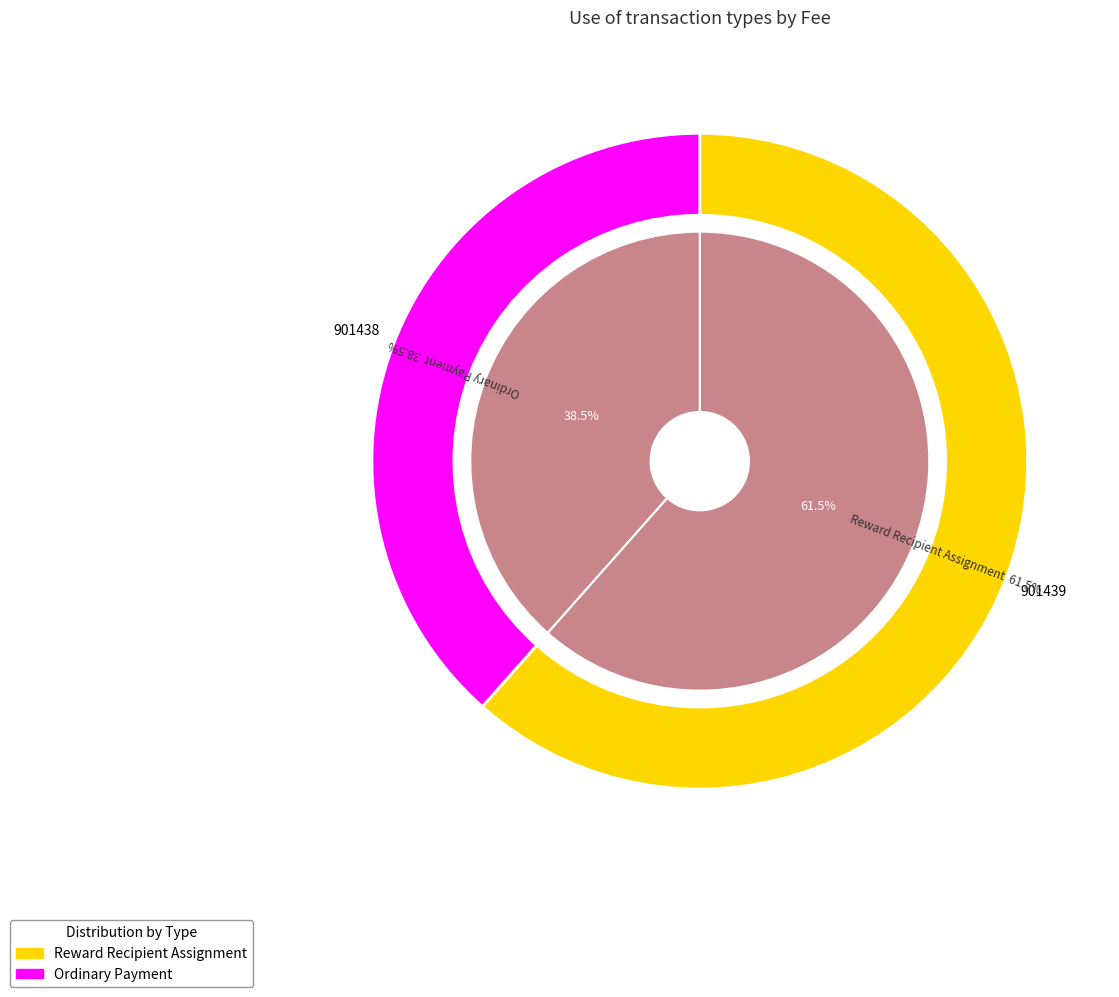

Is it true that Reward Recipient Assignment is 56% of the pie?

False